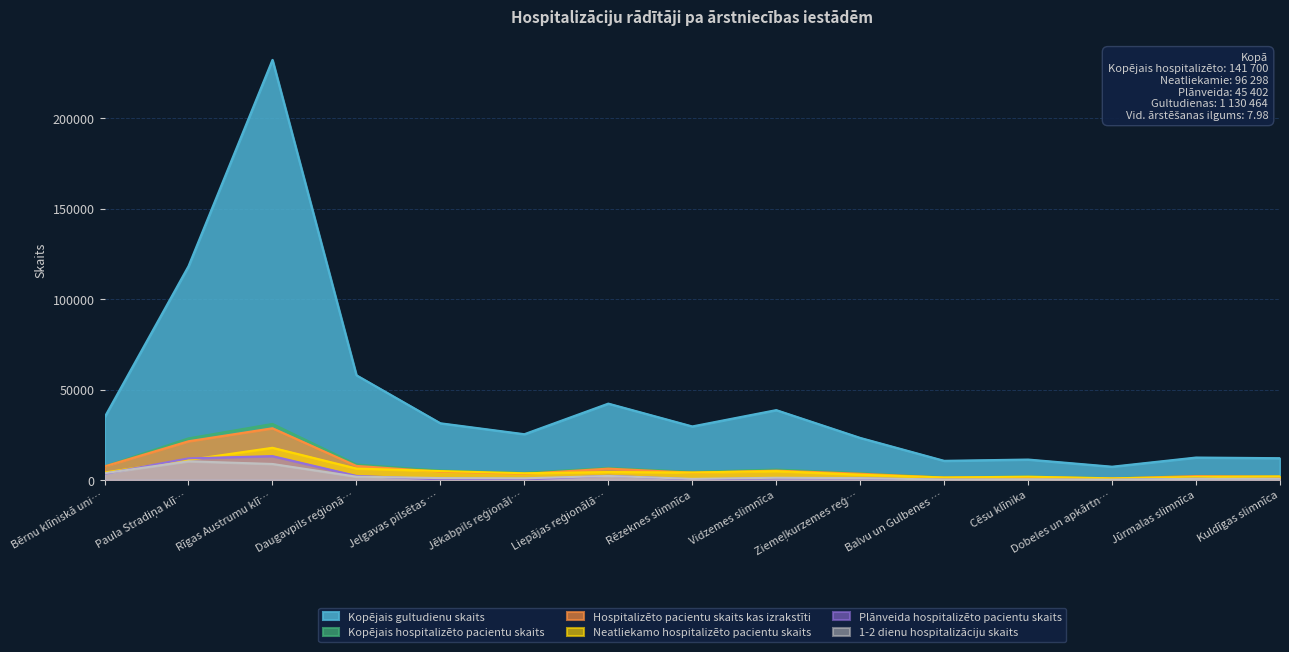

What is the label of the 2nd point from the right?

Jūrmalas slimnīca